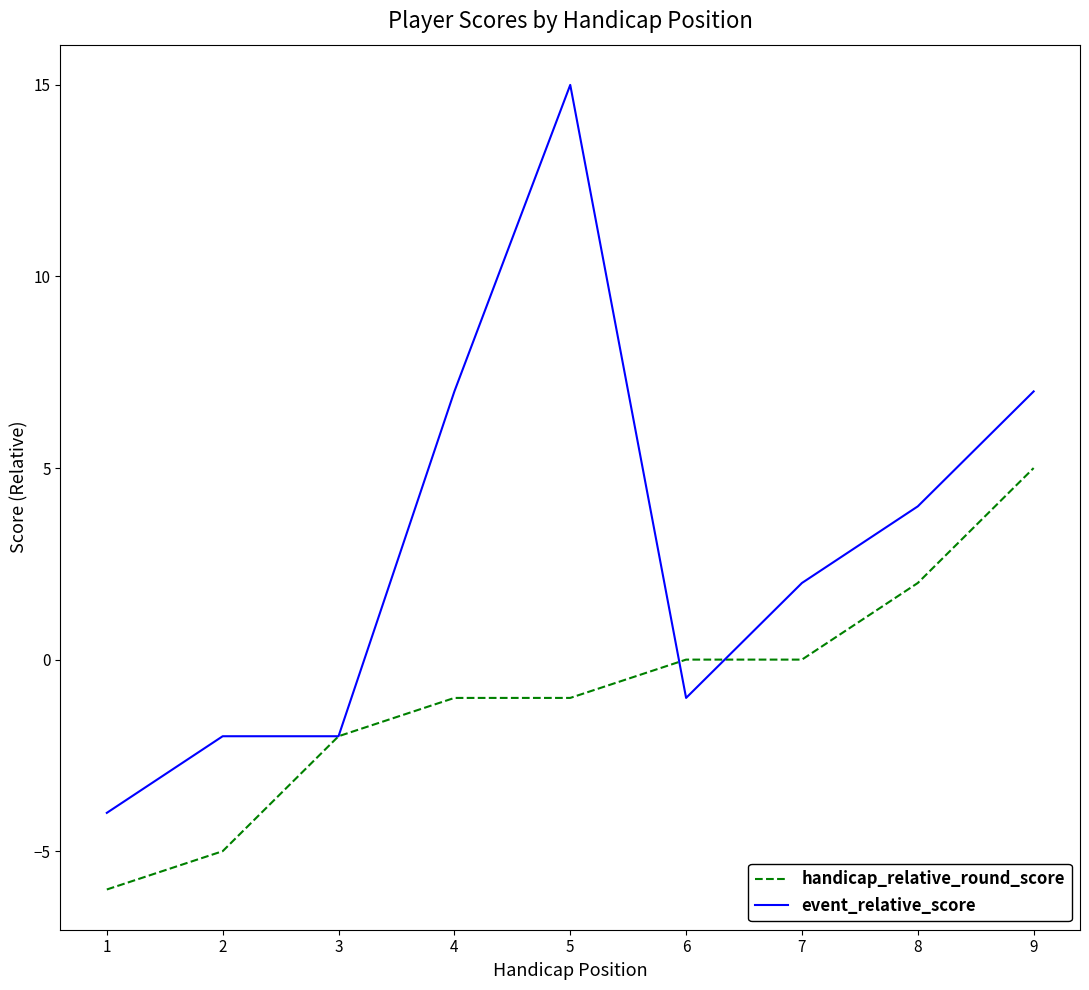

How many lines are shown in the chart?

2